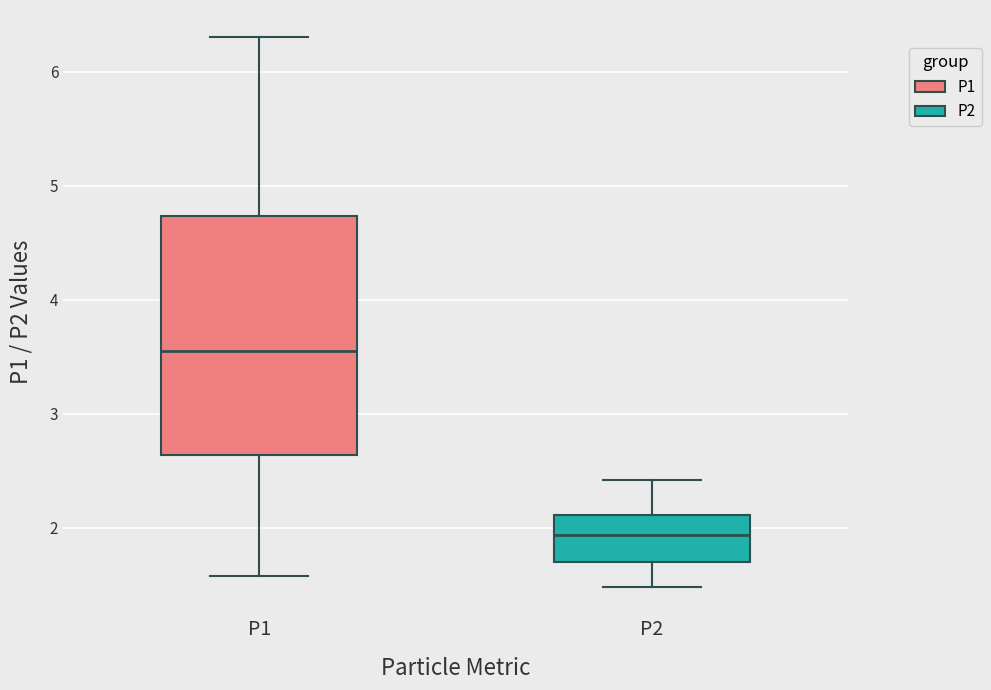

Which box's median line is the lowest?

P2